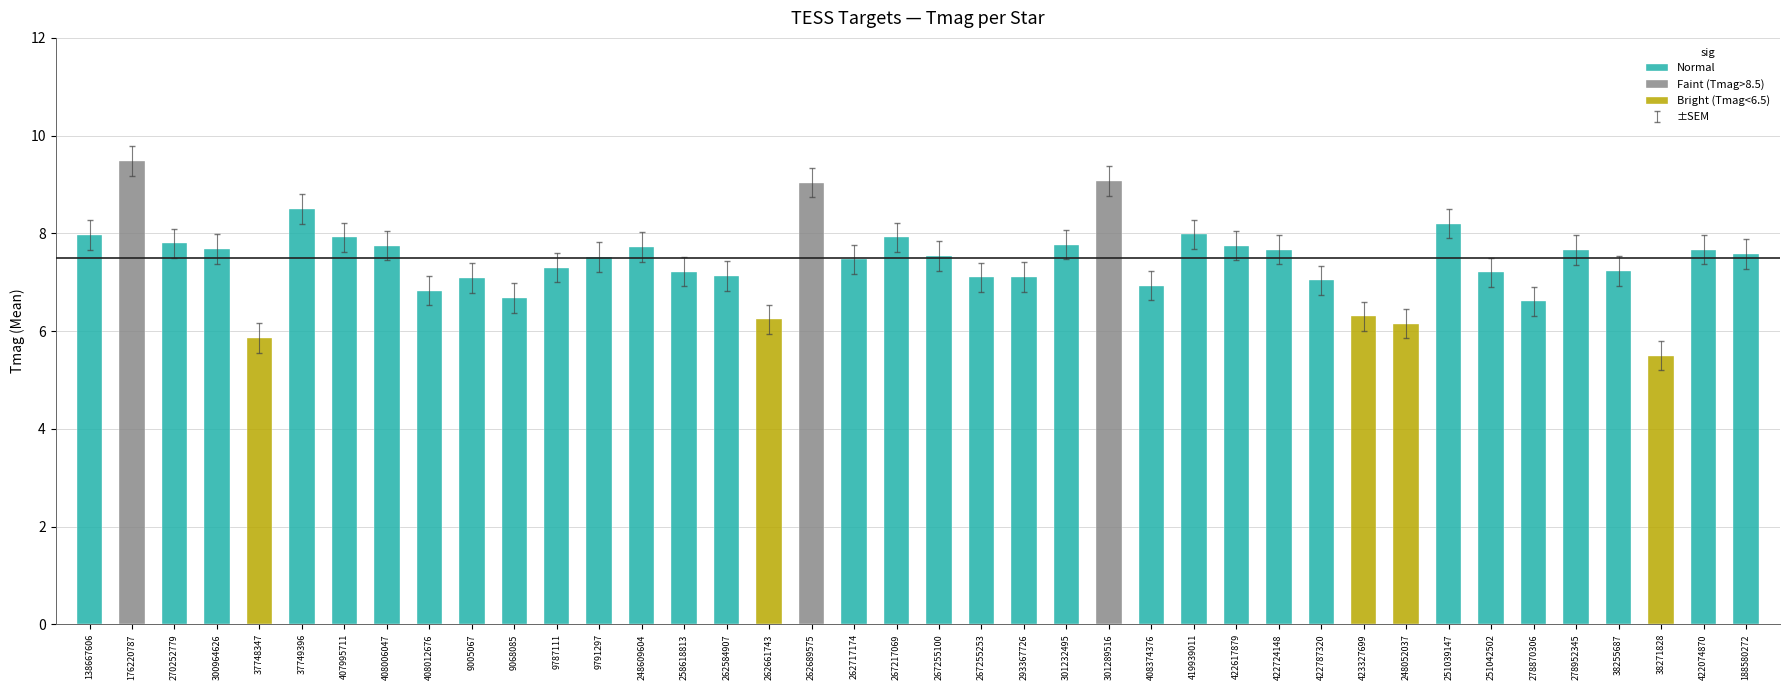

Where does the data first go above 7?

138667606